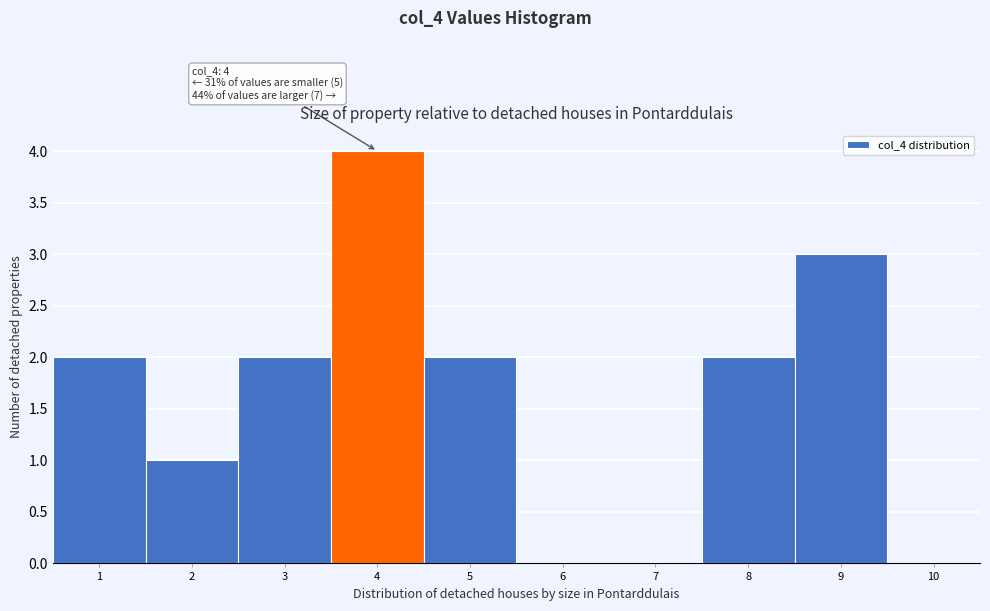

Over which range of the x-axis is the bar tallest?

3.5 to 4.5